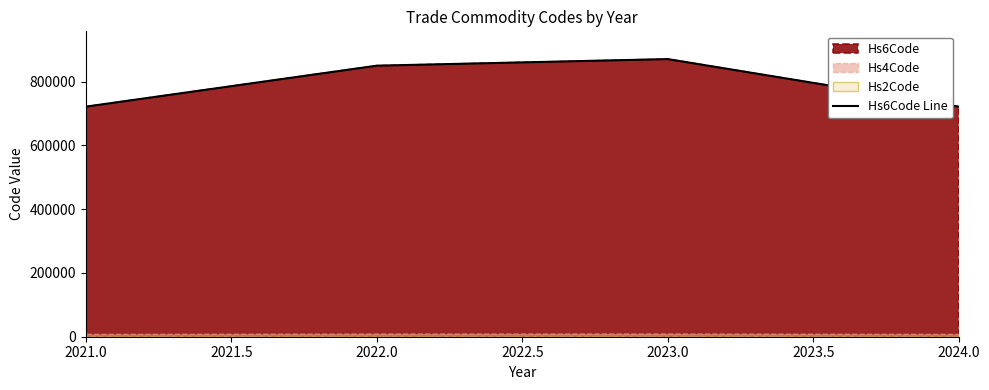

The value of Hs6Code Line at 2021.0 is 721661. True or false?

True